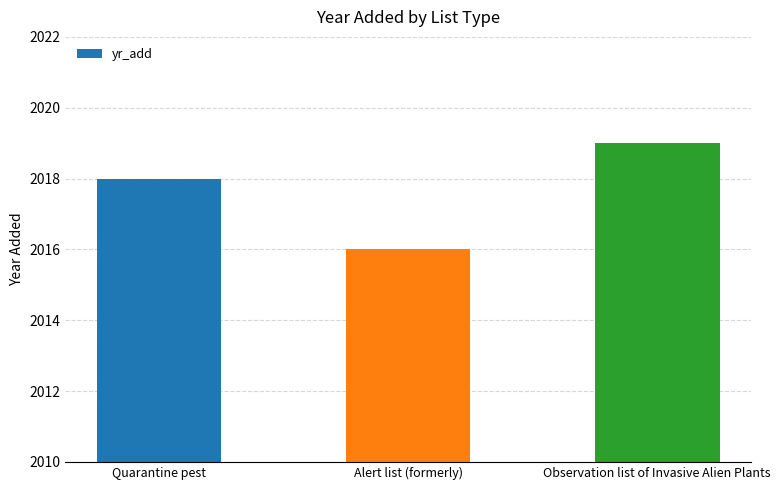

What is the label of the 2nd bar from the left?

Alert list (formerly)